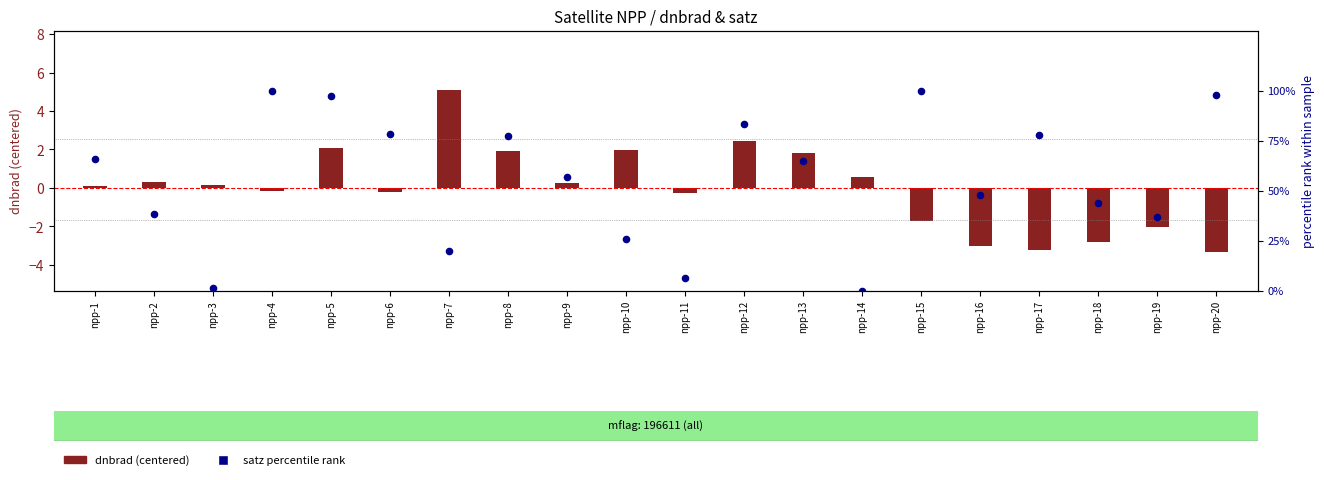

What are all the series names shown in the legend?

dnbrad (centered), satz percentile